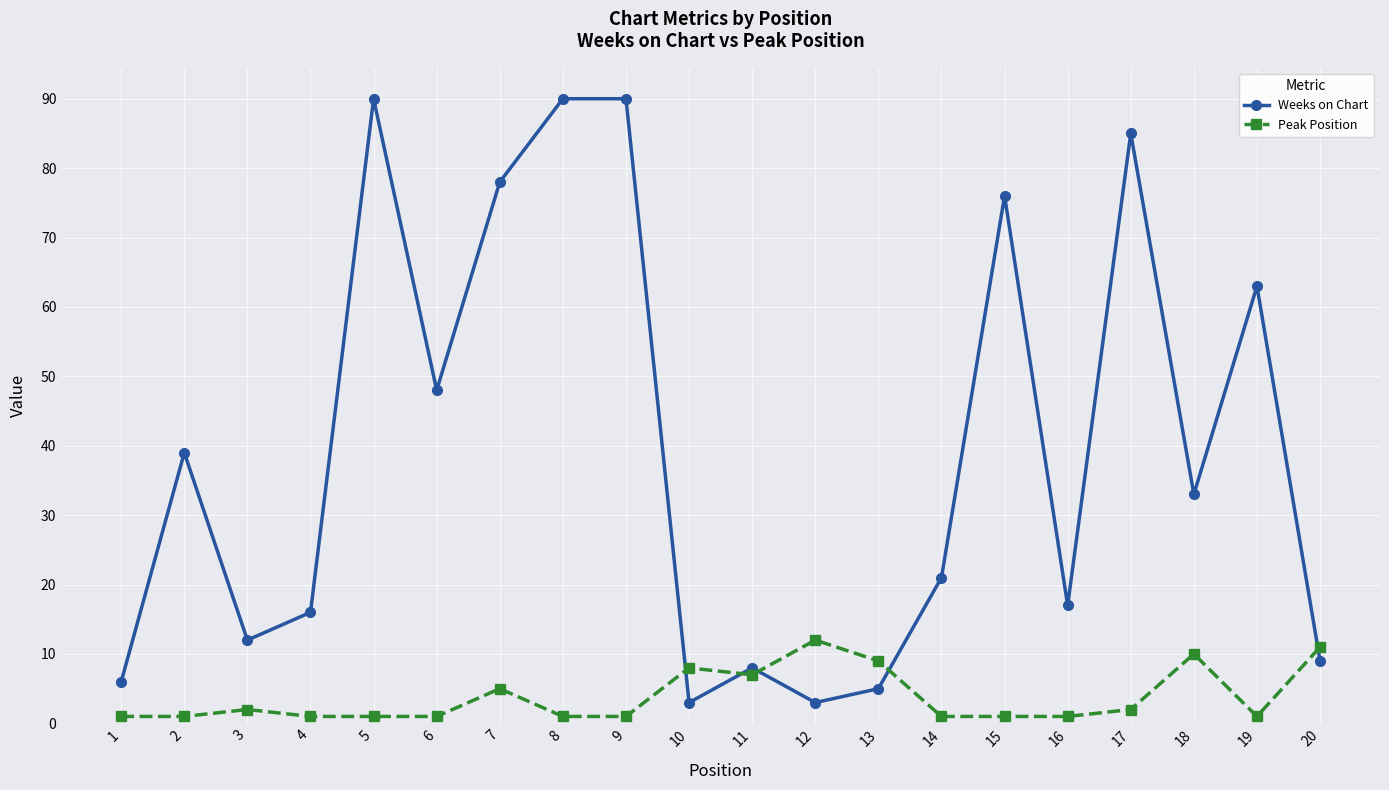

List the series in order of their overall mean, lowest first.

Peak Position, Weeks on Chart